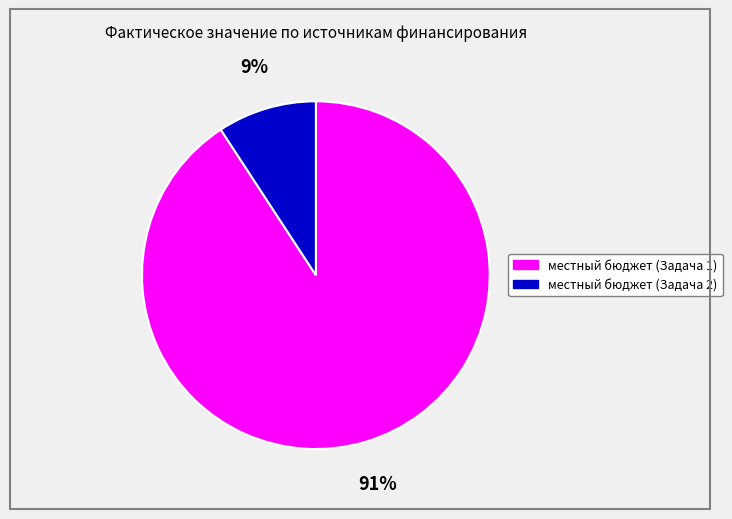

Is there any slice that represents more than half of the pie?

Yes